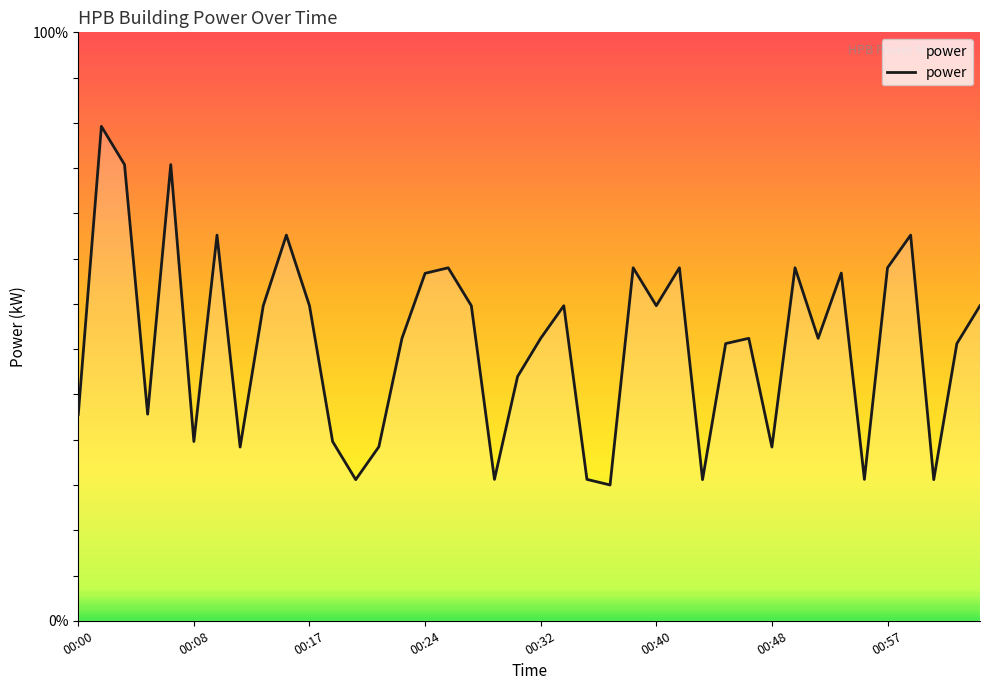

Rank the categories by value from lowest to highest.

00:36, 00:19, 00:43, 01:00, 00:29, 00:35, 00:55, 00:11, 00:48, 00:20, 00:08, 00:18, 00:00, 00:05, 00:30, 00:45, 01:02, 00:22, 00:32, 00:47, 00:52, 00:13, 00:17, 00:28, 00:34, 00:40, 01:04, 00:24, 00:54, 00:26, 00:38, 00:42, 00:50, 00:57, 00:10, 00:15, 00:59, 00:04, 00:07, 00:02